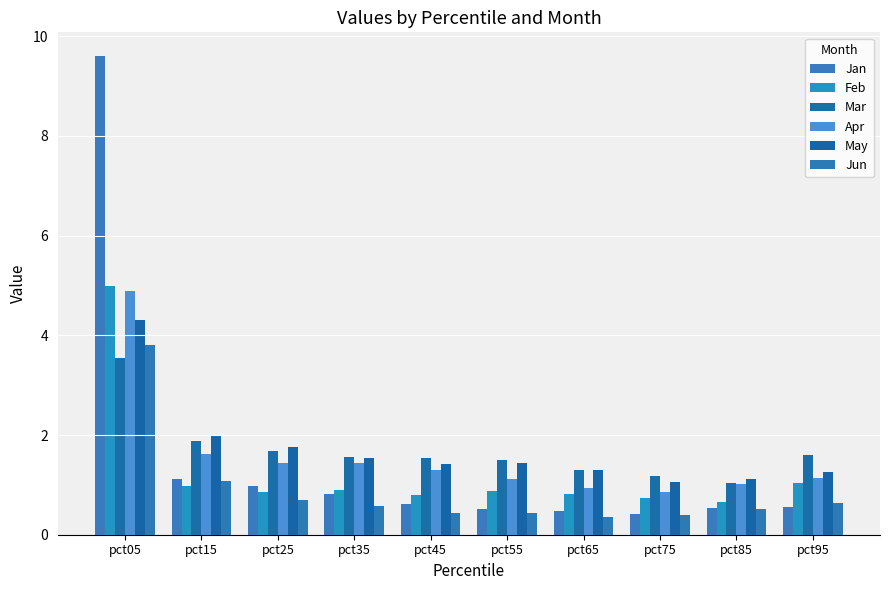

What is the average value of the Jan series?

1.6